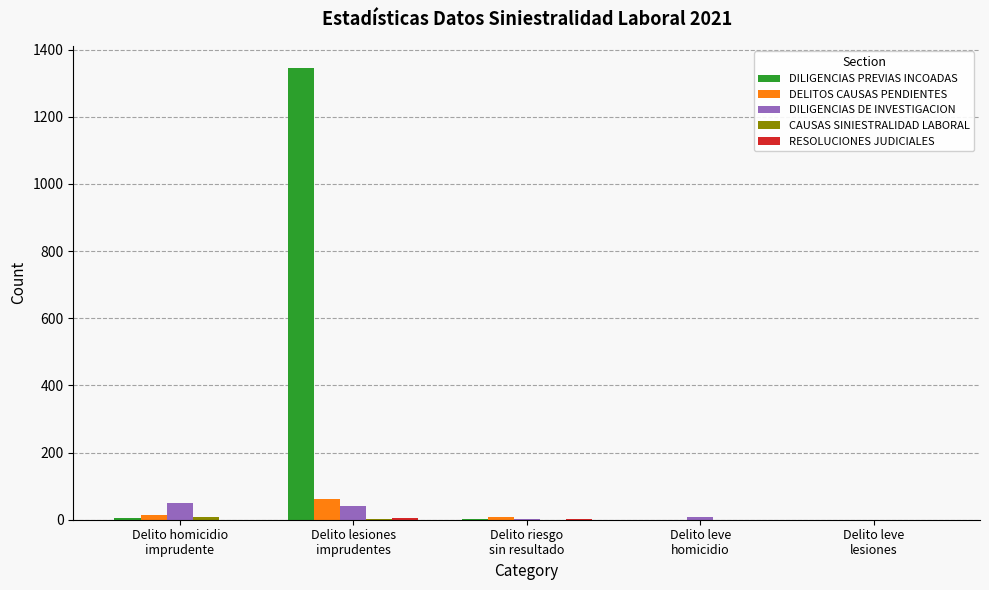

Which series has the largest total across all categories?

DILIGENCIAS PREVIAS INCOADAS